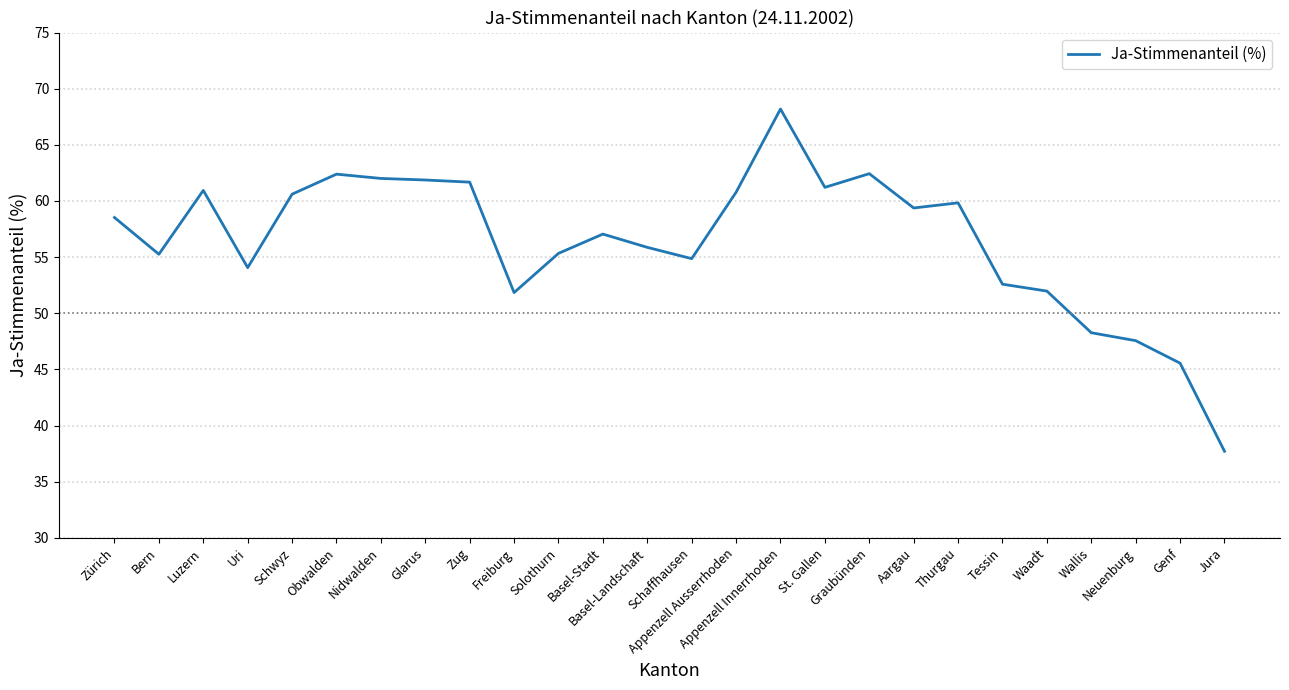

True or false: there are more than 1 points higher than both neighbors.

True